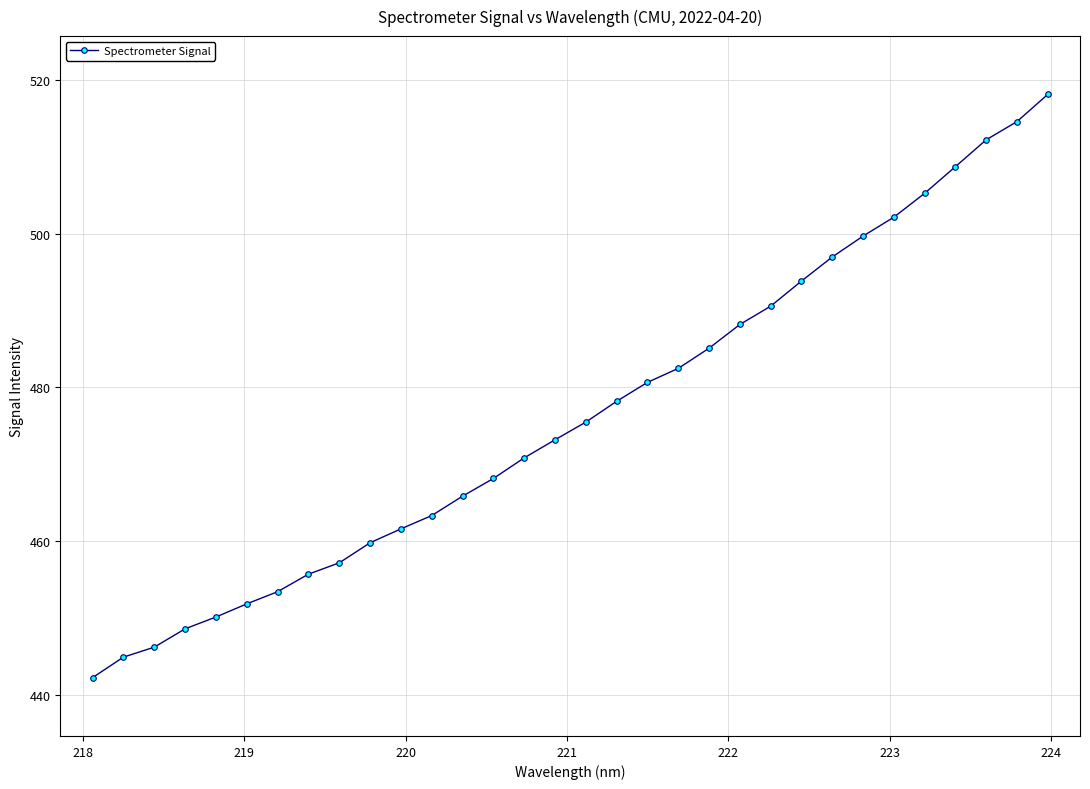

What is the value of the 16th point from the left?

473.2